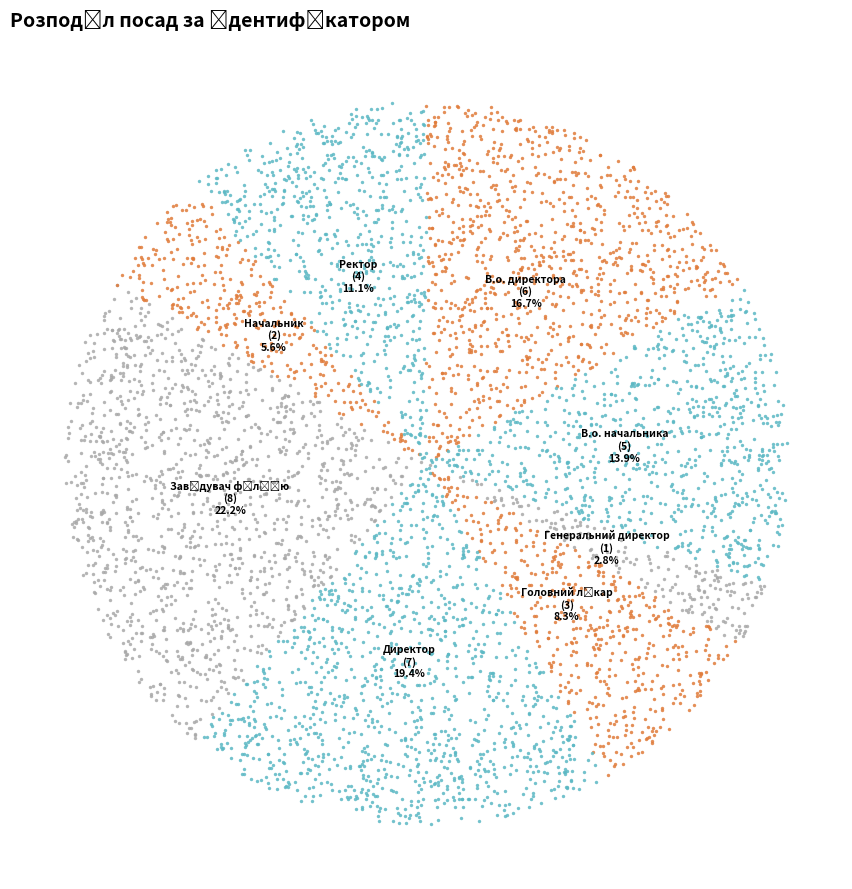

What is the change in value from В.о. начальника to Начальник?

-3